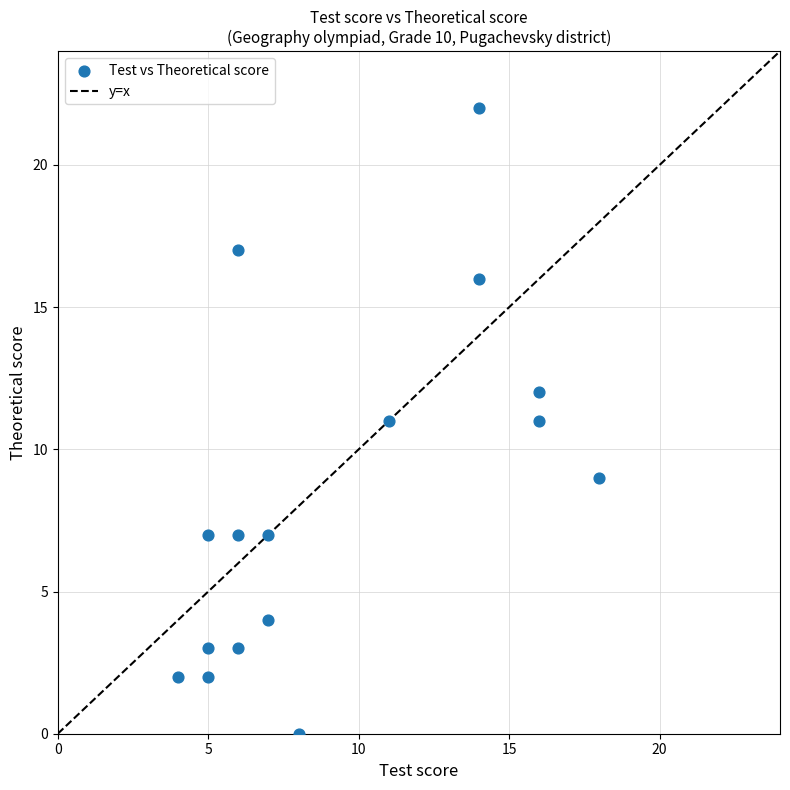

What is the range of X values (max minus min)?

14